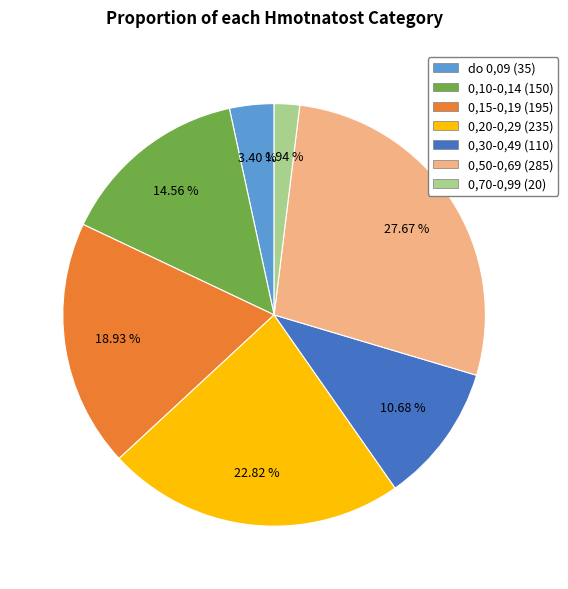

To the nearest percent, what percentage of the pie is 0,70-0,99?

2%